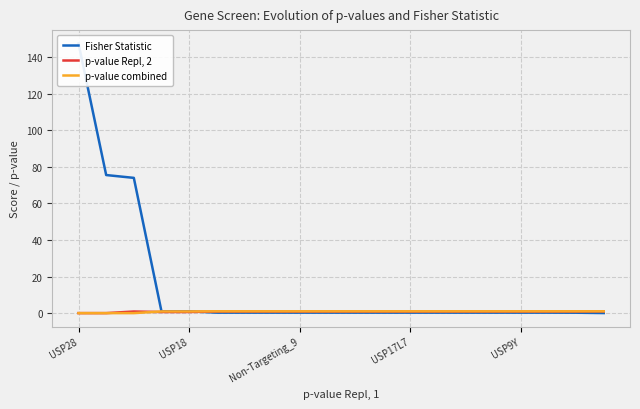

True or false: p-value Repl, 2 and Fisher Statistic intersect in this chart.

True